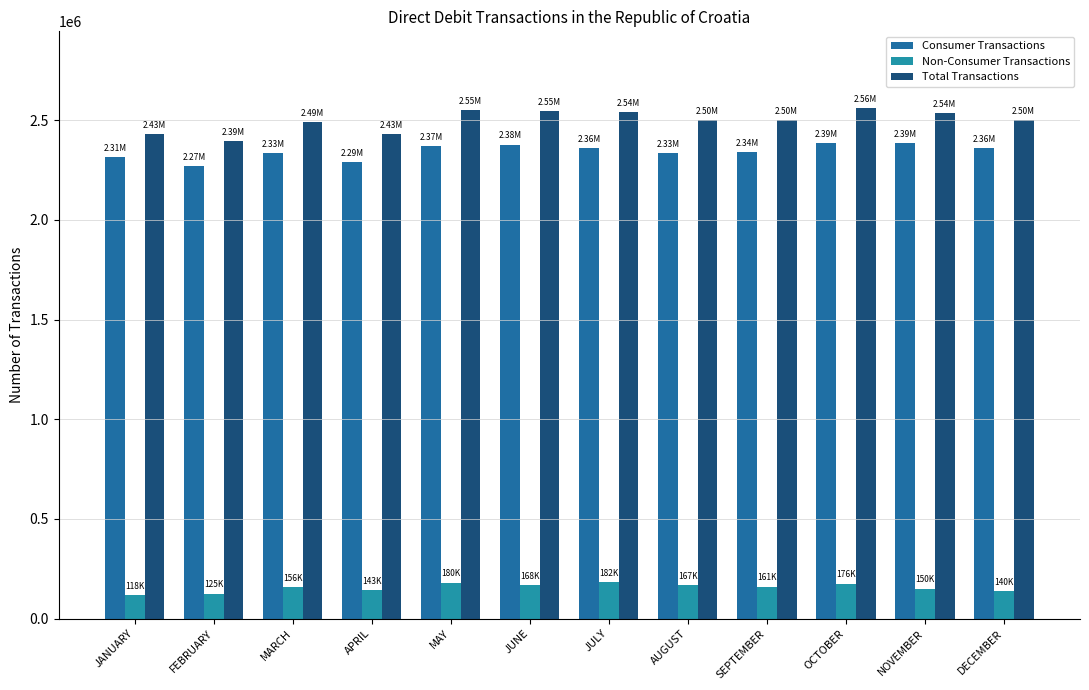

Is the value of Non-Consumer Transactions at APRIL greater than the value of Total Transactions at NOVEMBER?

No